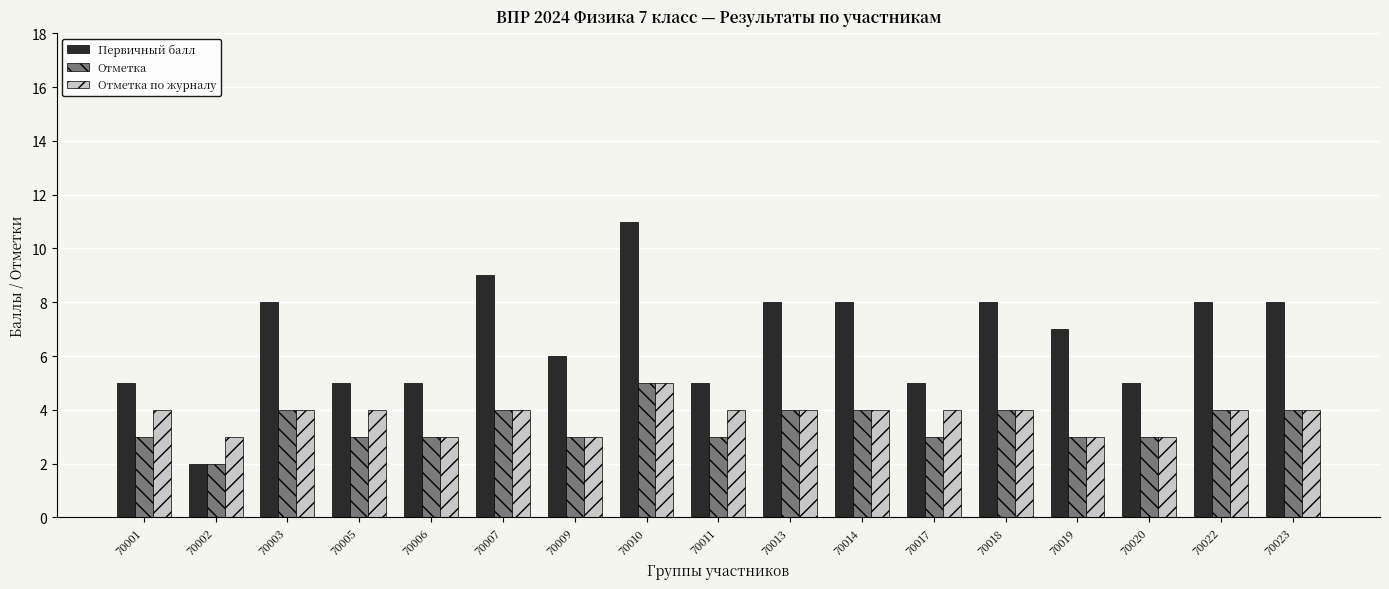

The Отметка по журналу series shows 6 at 70011. True or false?

False